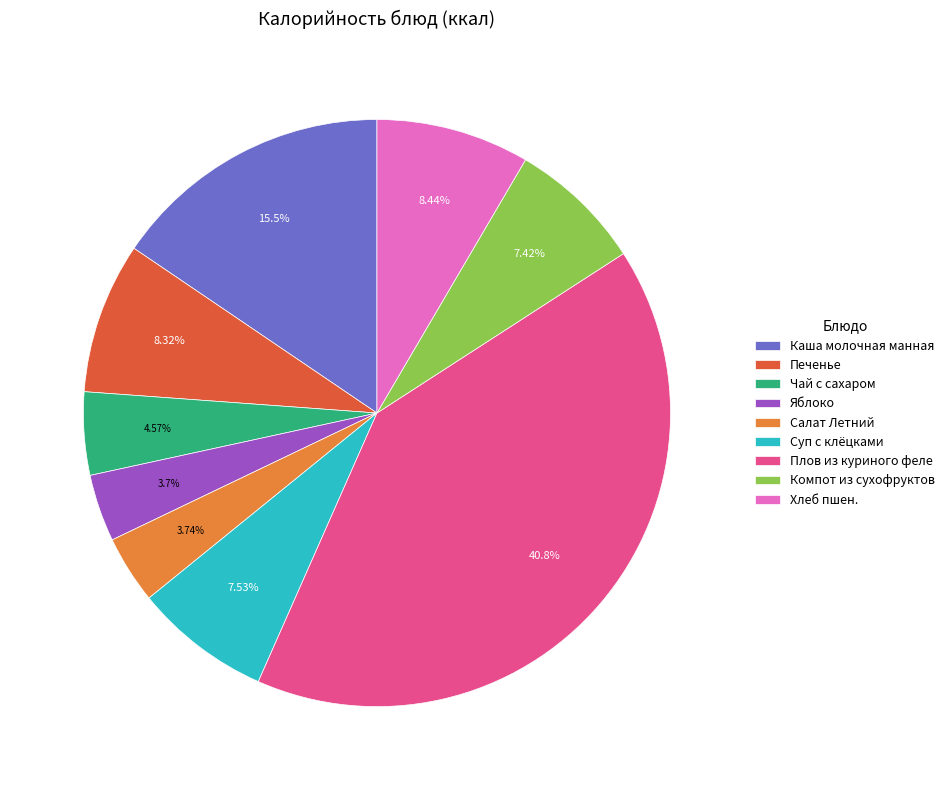

To the nearest percent, what is the combined percentage of Салат Летний and Компот из сухофруктов?

11%